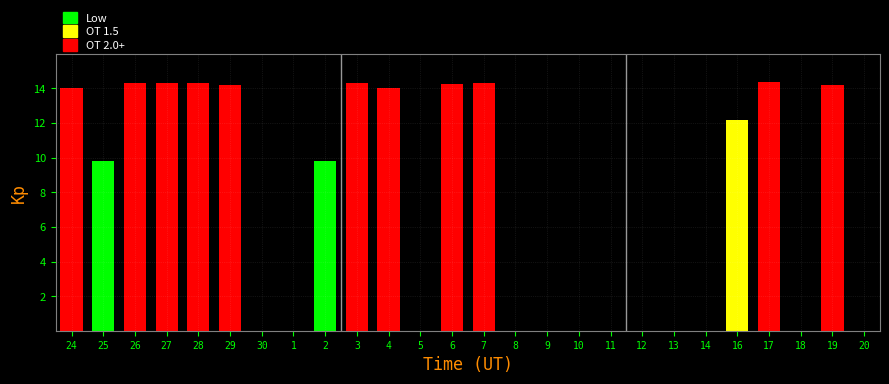

Which has a higher value, 29 or 25?

29